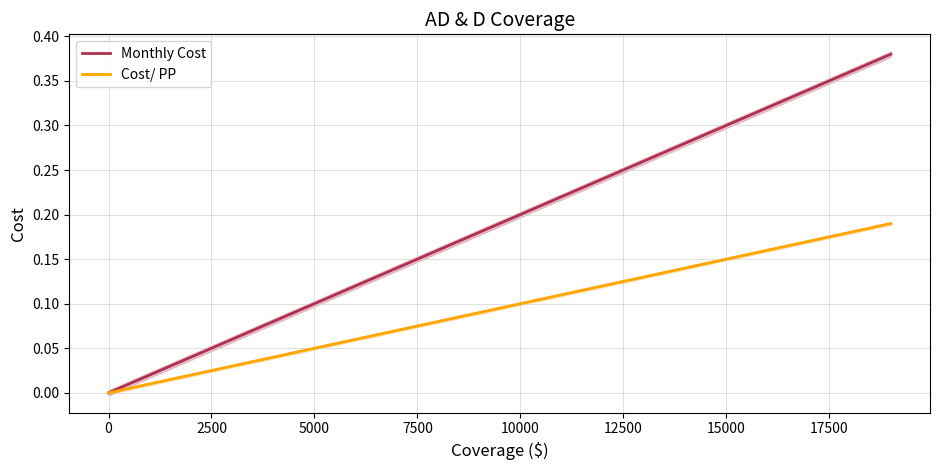

What is the average value of the Cost/ PP series?

0.1